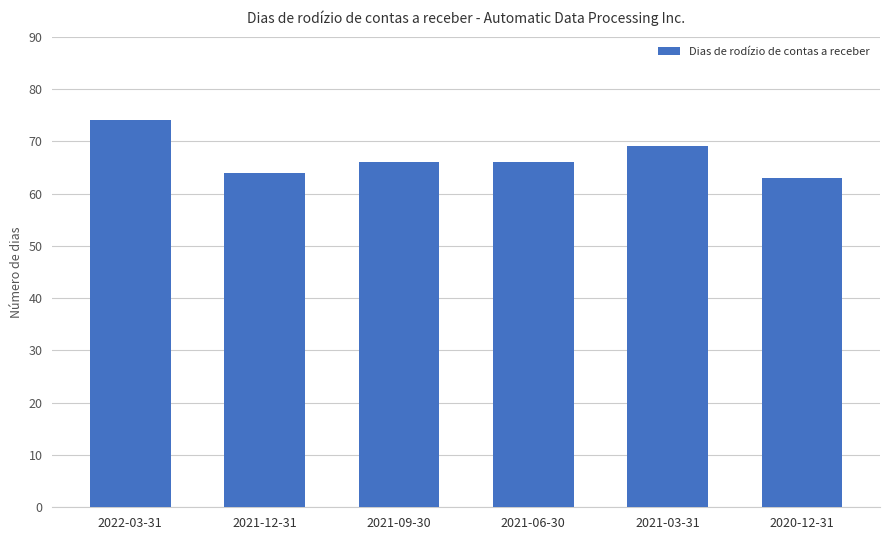

At which label does the data first exceed 66?

2022-03-31